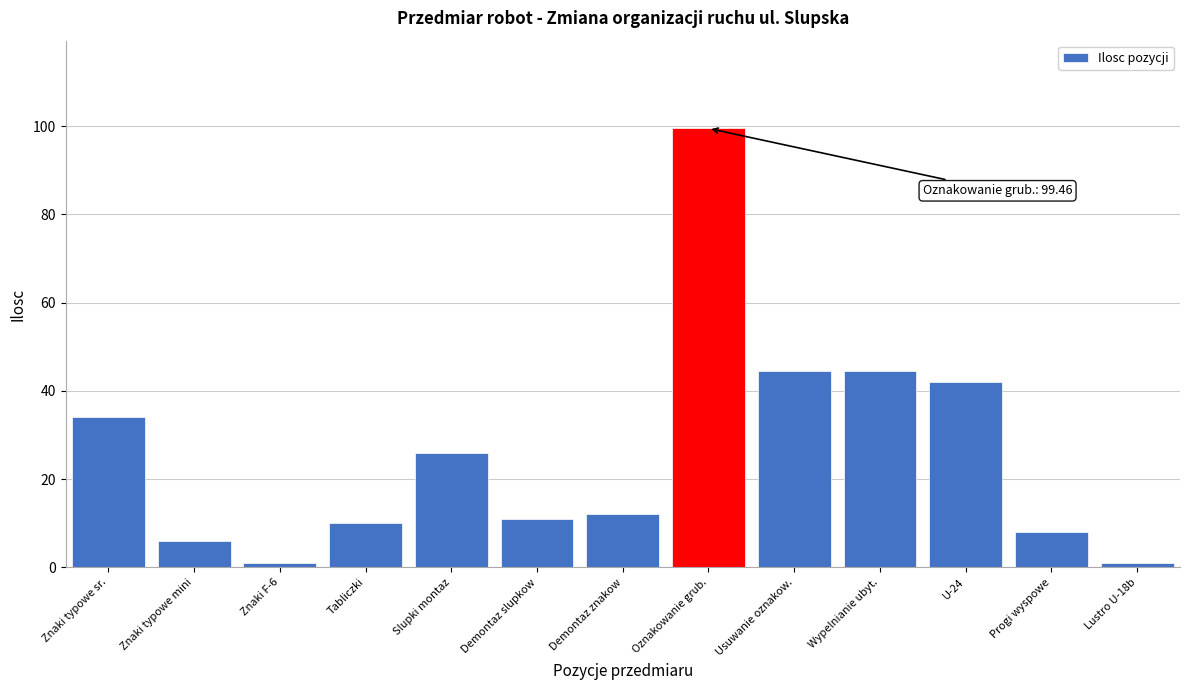

Reading left to right, what are all the values shown in this chart?

34.0	6.0	1.0	10.0	26.0	11.0	12.0	99.5	44.5	44.5	42.0	8.0	1.0